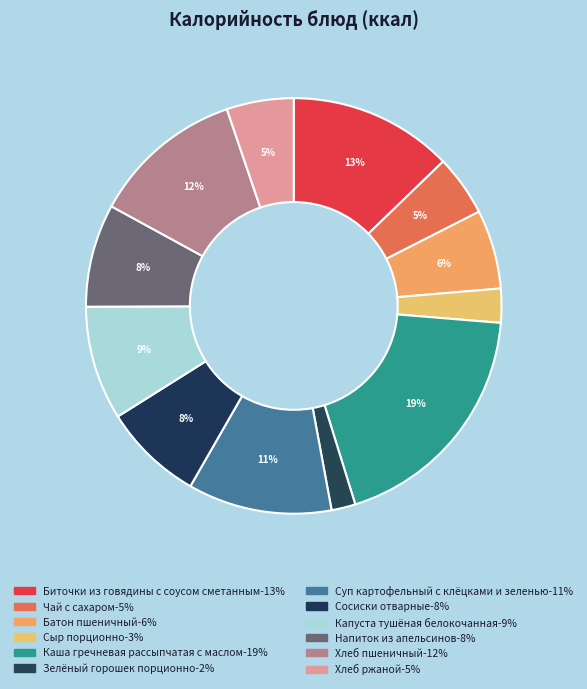

Which slice is the smallest?

Зелёный горошек порционно